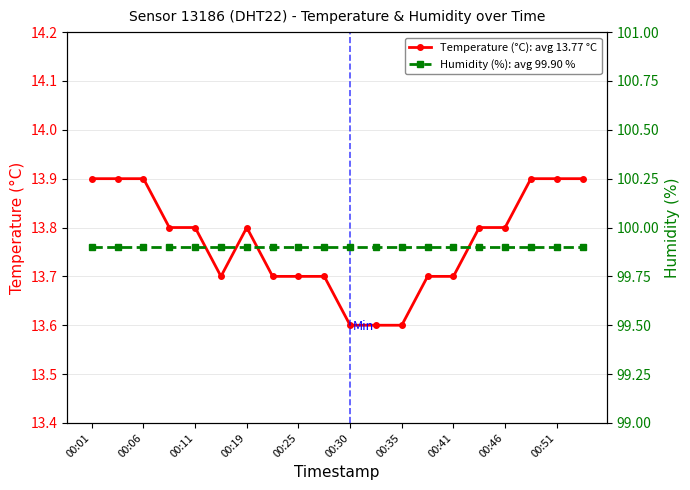

The Temperature (°C): avg 13.77 °C series shows 6.9 at 00:06. True or false?

False